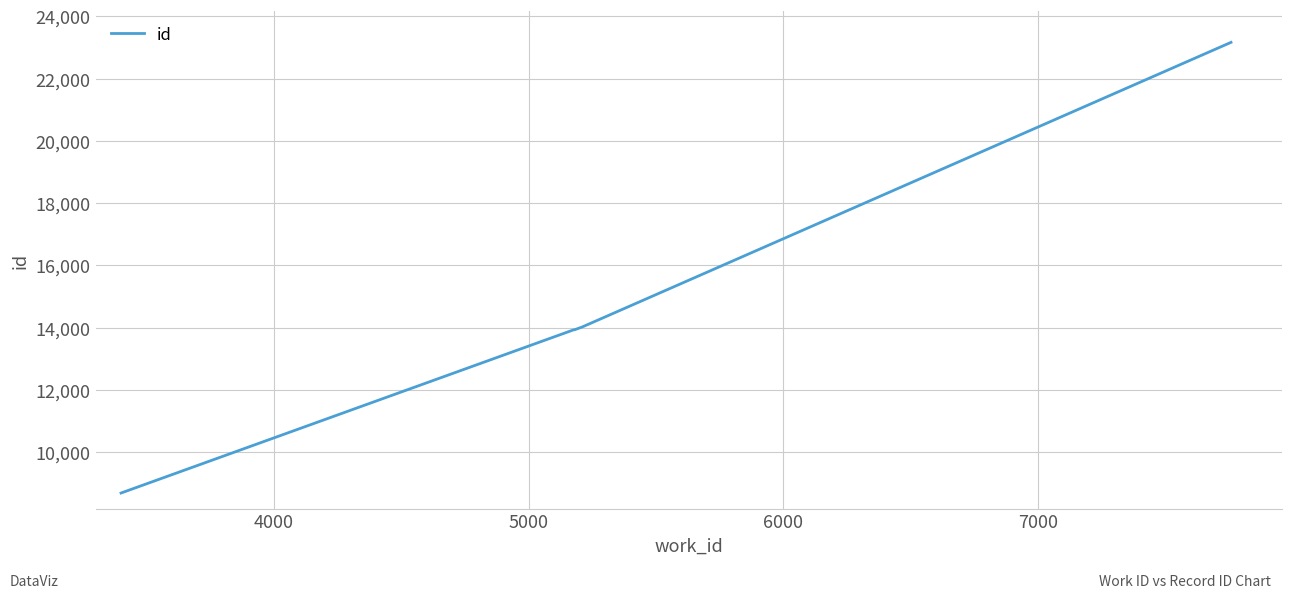

What is the greatest value displayed?

23165